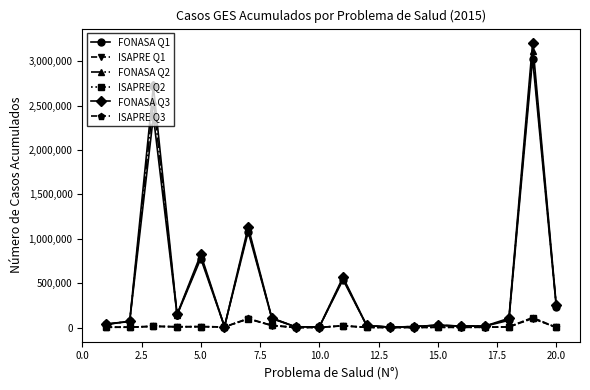

True or false: ISAPRE Q3 has more than 0 interior local peaks.

True